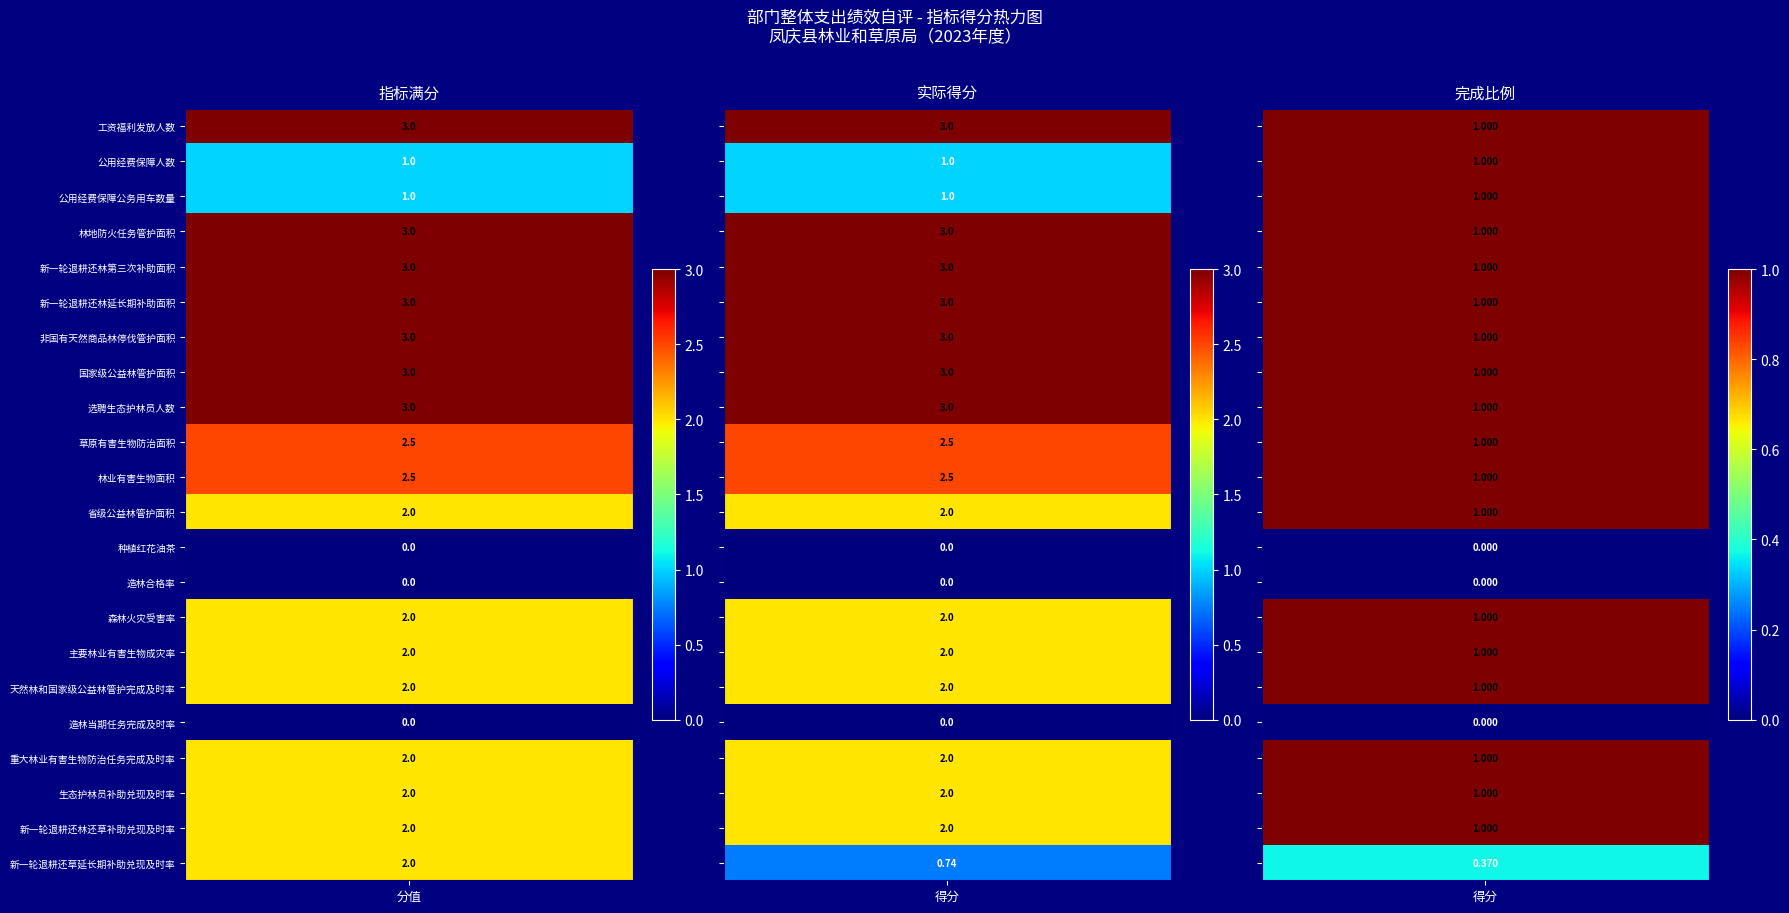

Between 0 and 1, which series saw the biggest shift?

新一轮退耕还草延长期补助兑现及时率